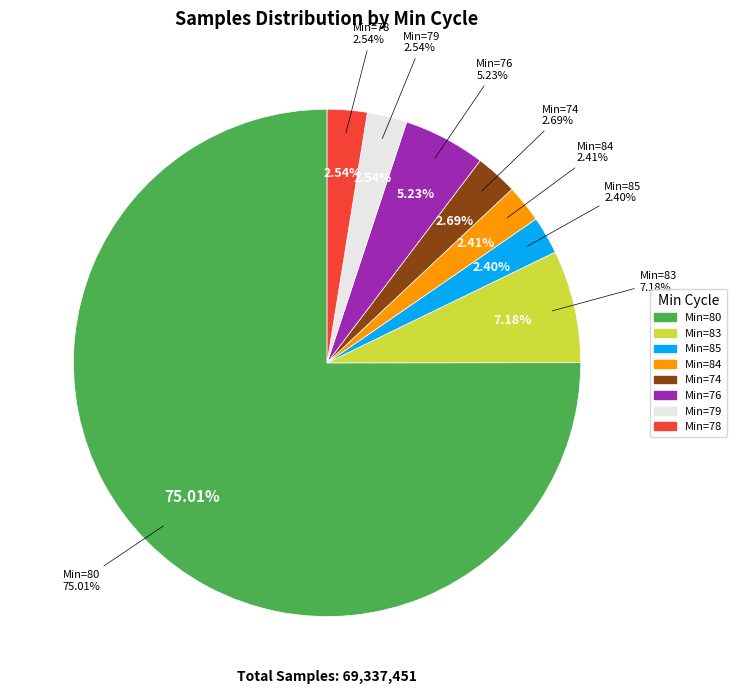

Which has a higher value, 80 or 80?

80